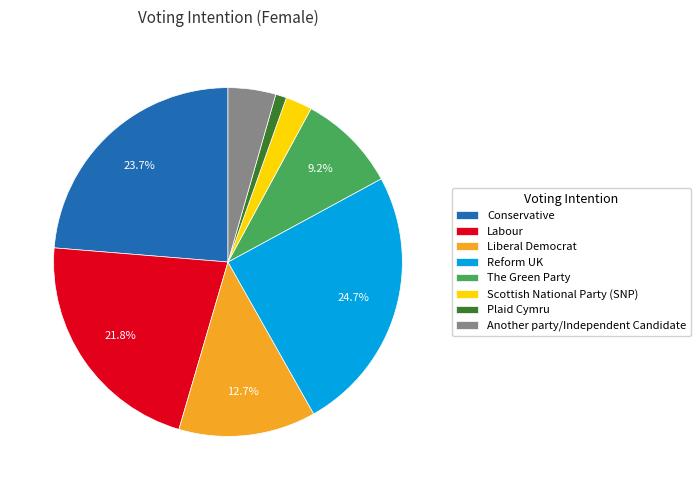

To the nearest percent, what is the average slice percentage?

12%